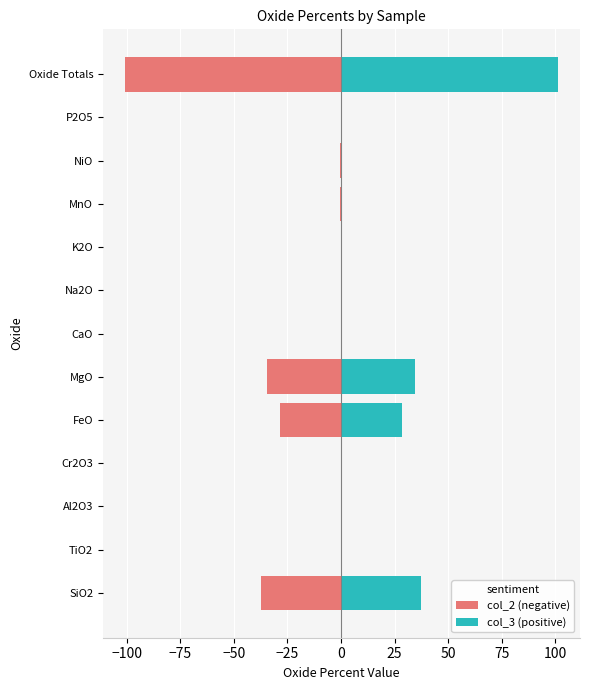

How many positive values does the col_3 (positive) series have?

12